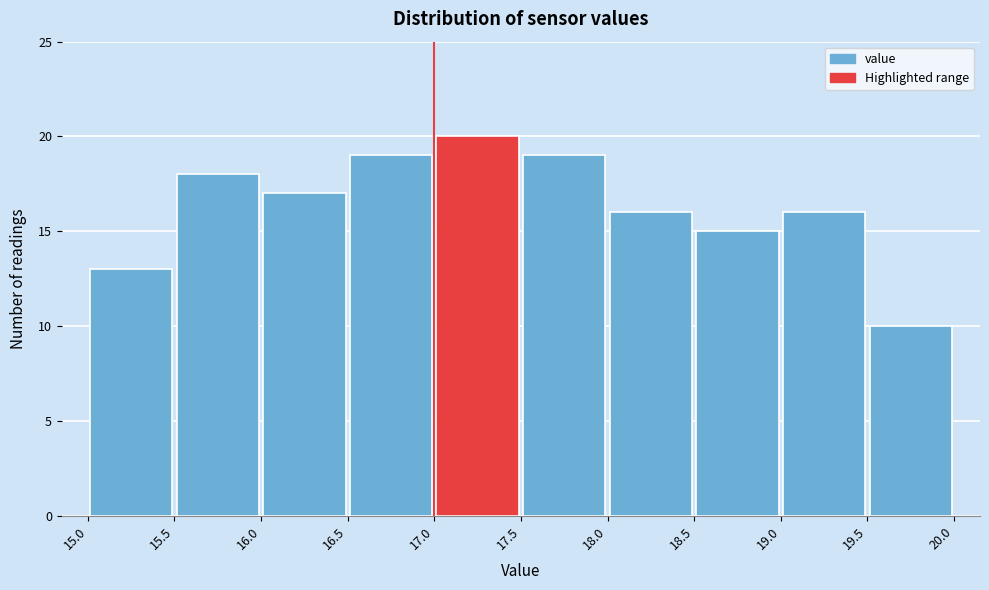

What is the height of the bar covering 19.0 to 19.5 on the x-axis? The values are not printed on the chart, so give them approximately, as read against the axis.

16